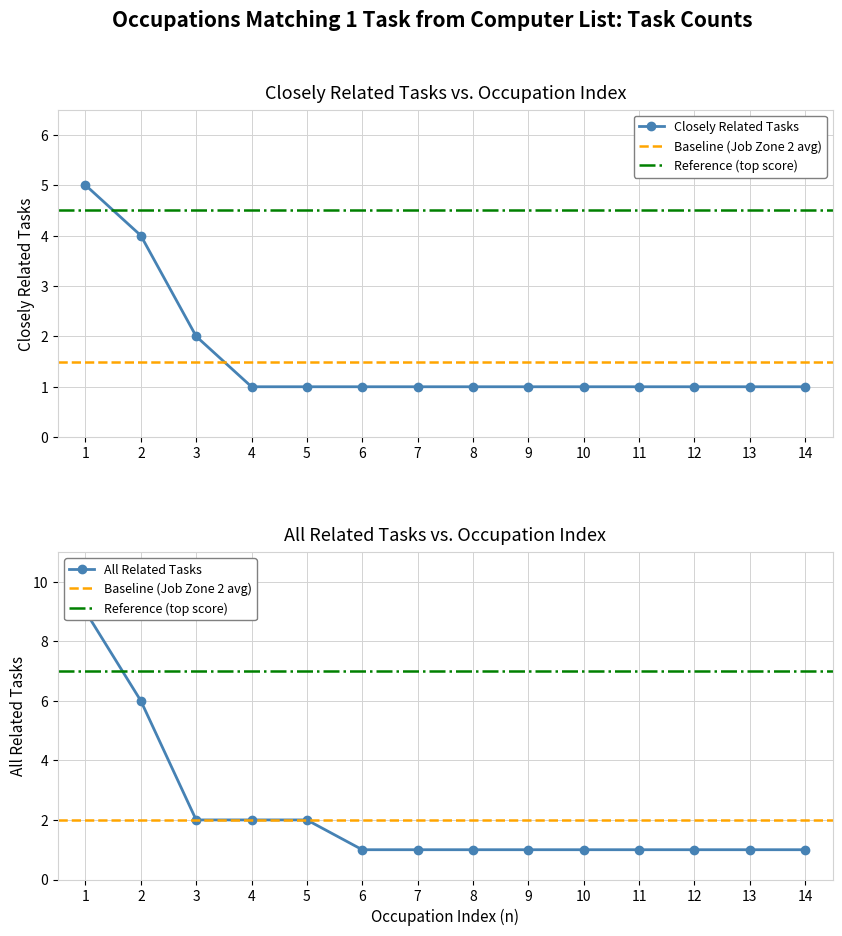

What is the value of the Closely Related Tasks point at the 13th from the left?

1